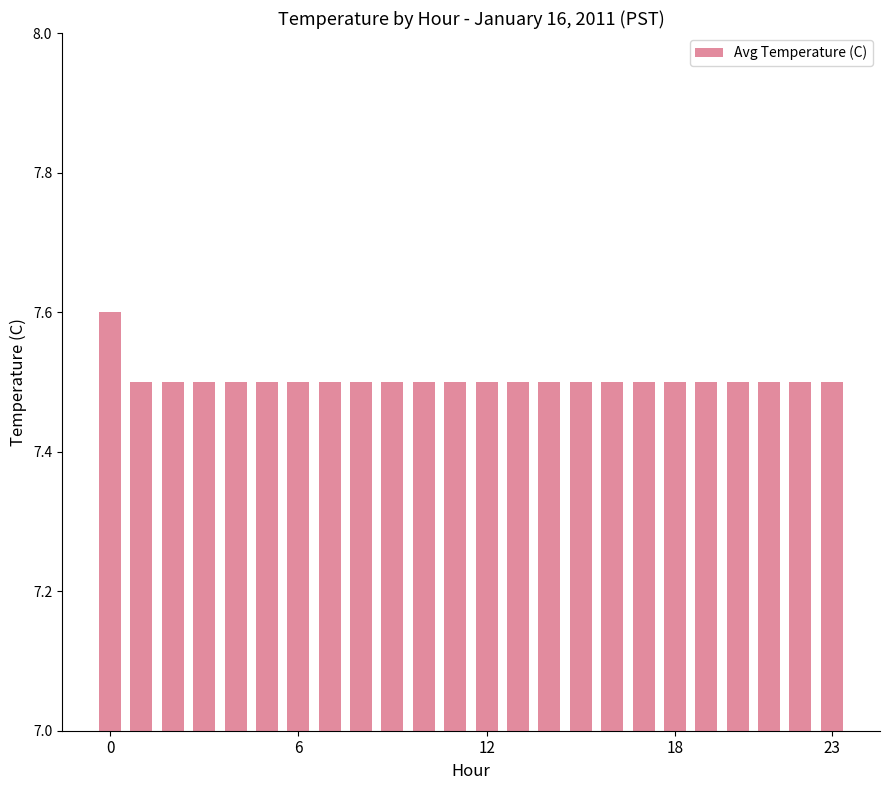

Count the number of categories in the chart.

24